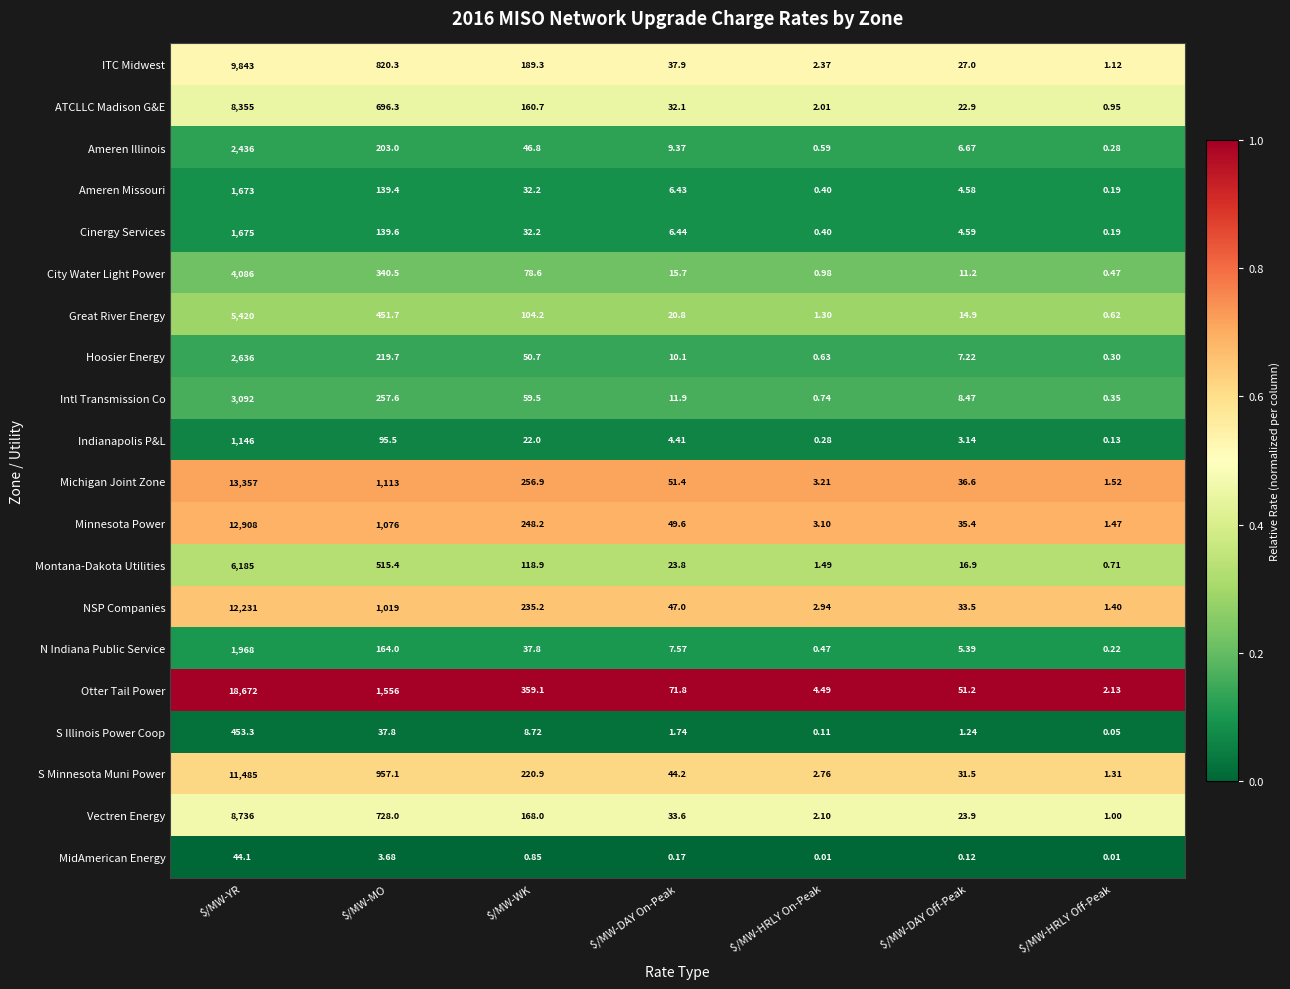

What is the greatest value displayed?

18672.0